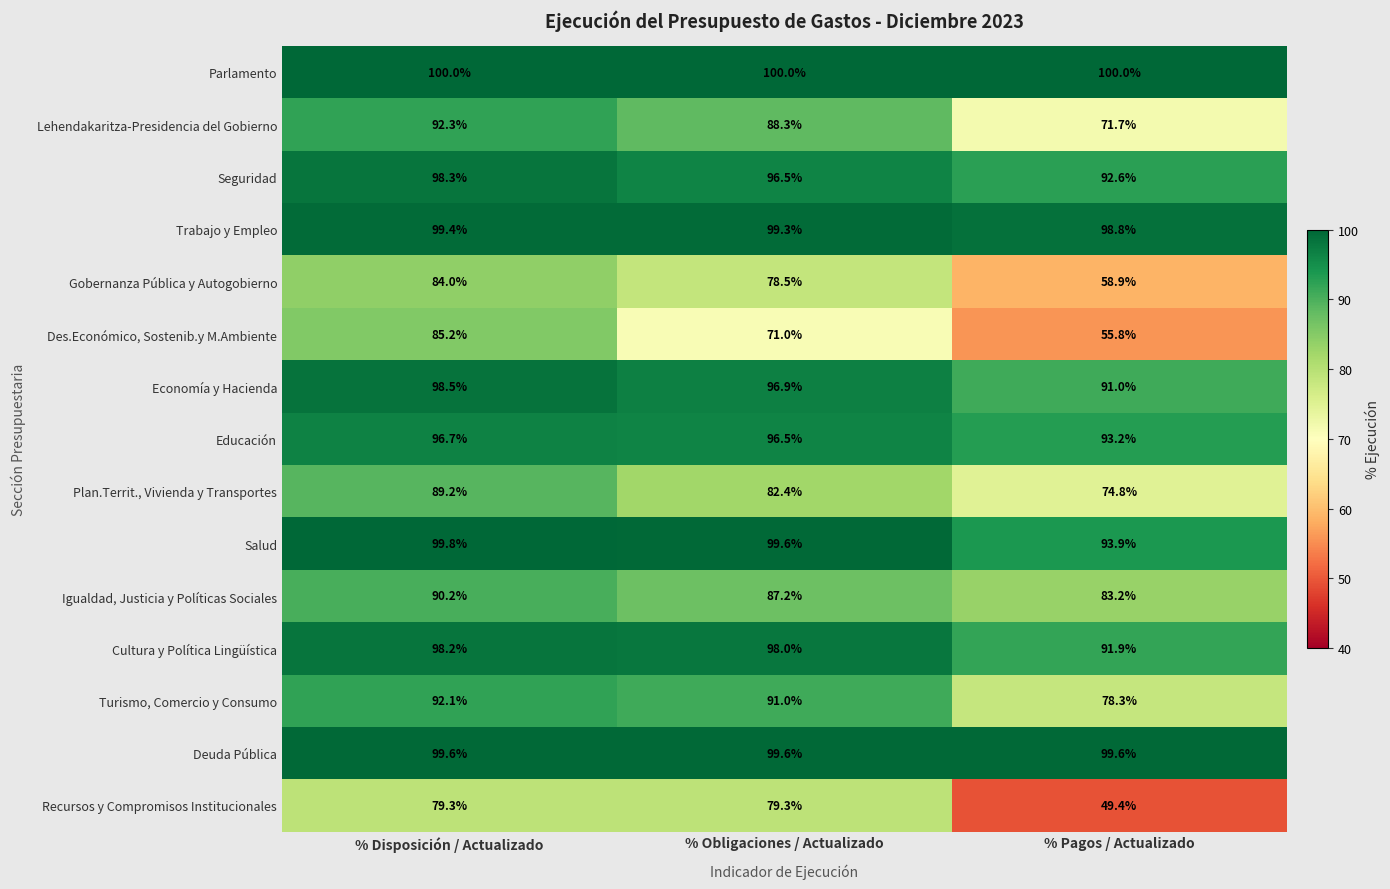

At which label does Seguridad reach its minimum?

% Pagos / Actualizado